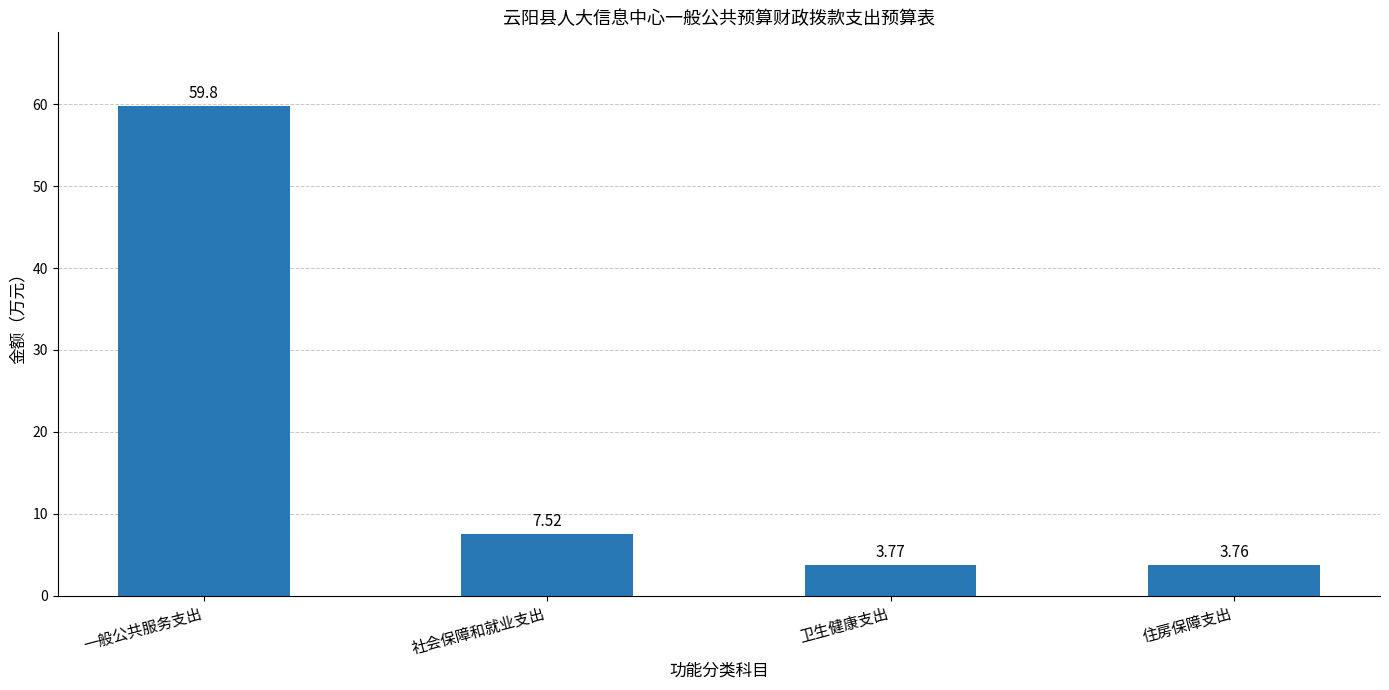

Where does the data first go above 7?

一般公共服务支出